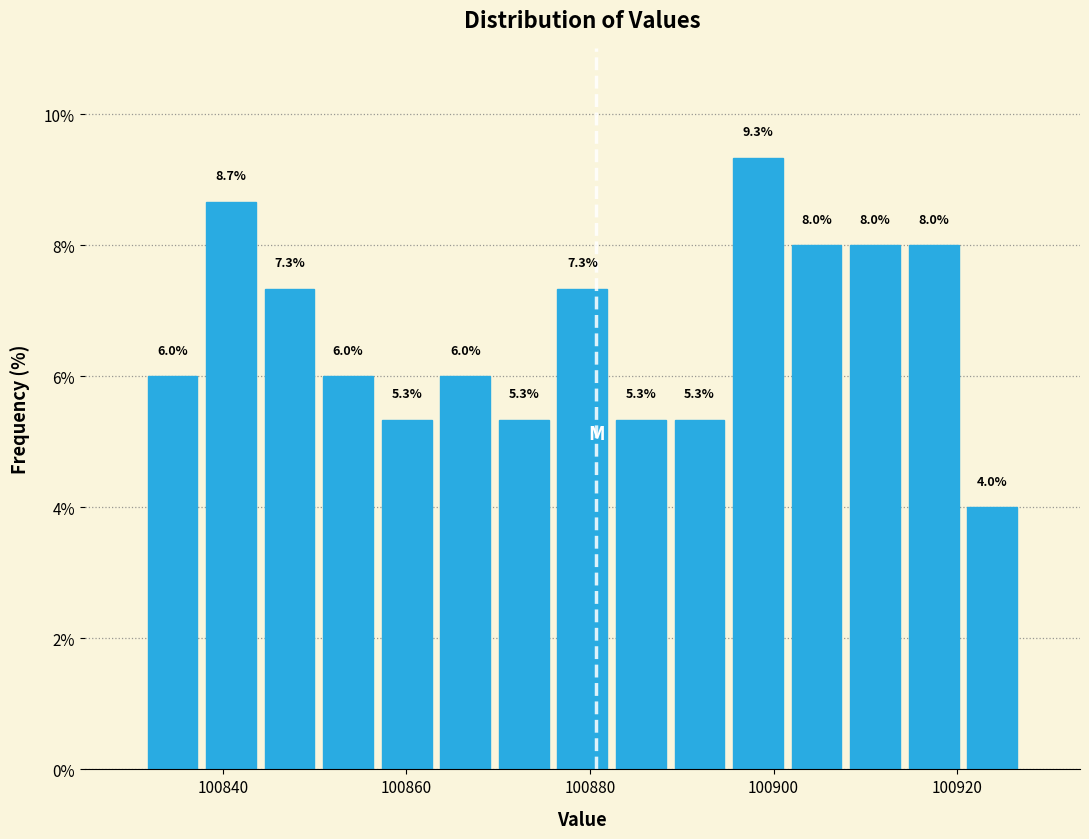

Around what value on the x-axis is the tallest bar? Give the approximate position of its centre, as read against the axis.

100898